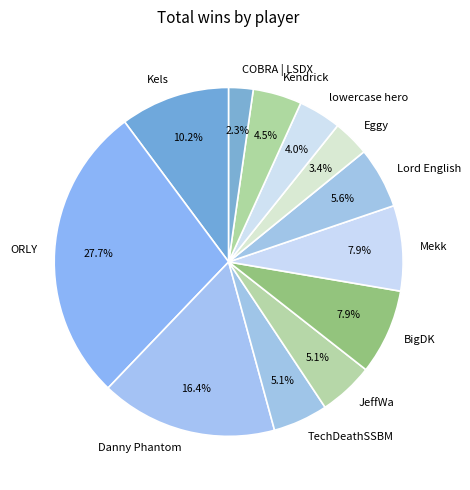

Does lowercase hero account for over 50% of the chart?

No